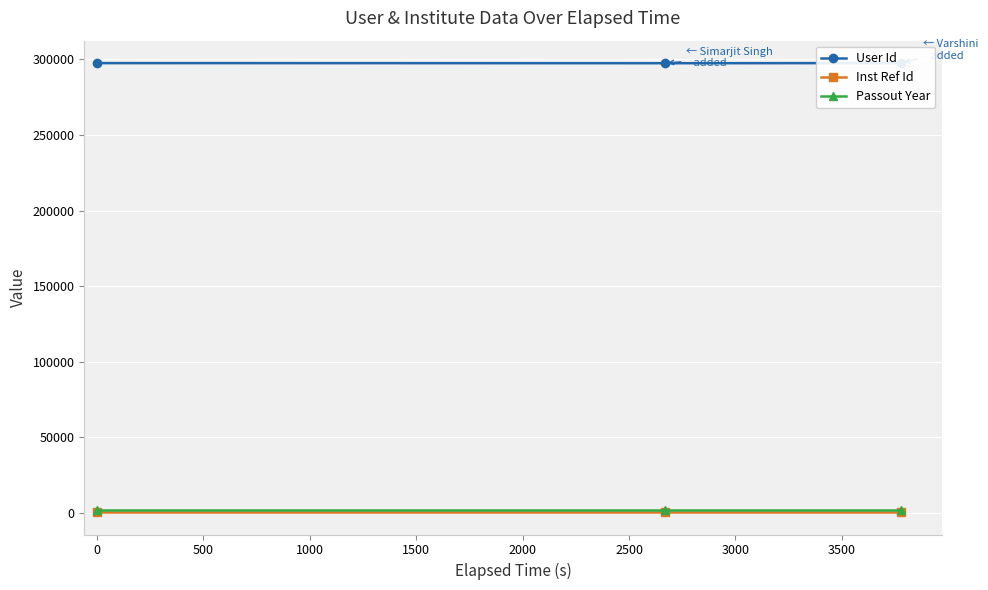

What is the greatest value displayed?

297562